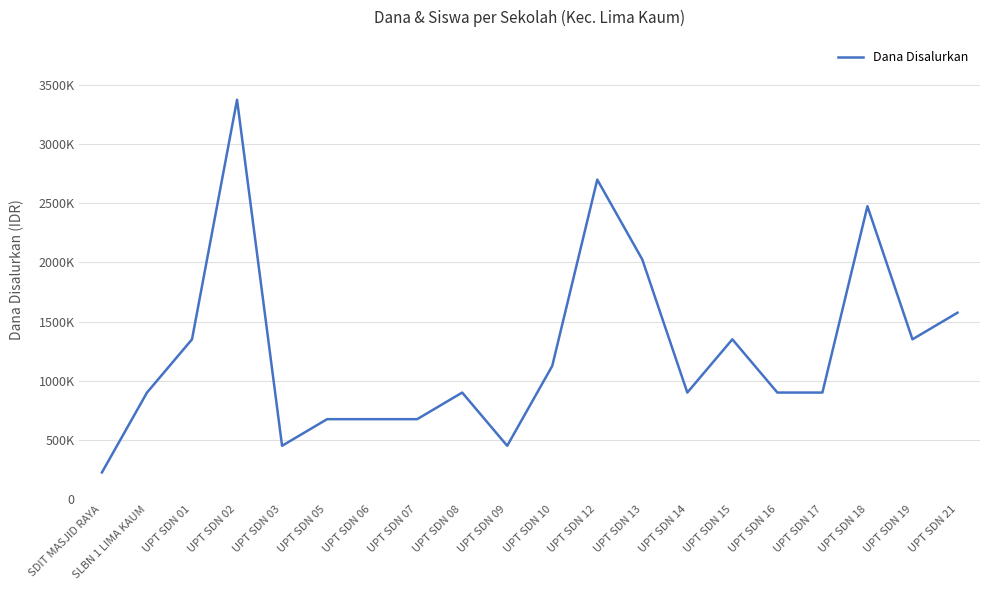

How many interior local peaks (higher than both neighbors) does the data have?

5